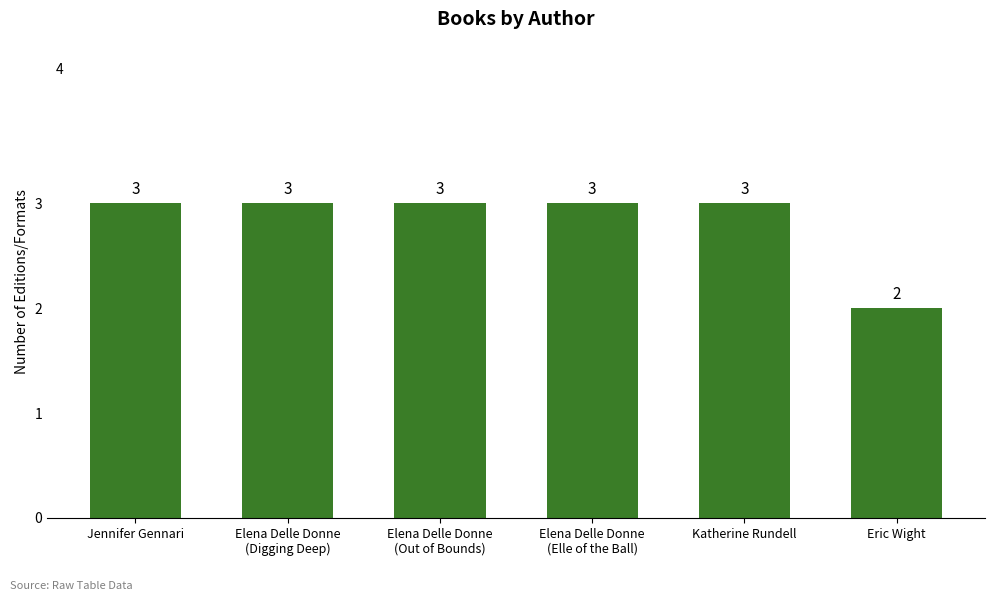

What is the smallest value displayed?

2